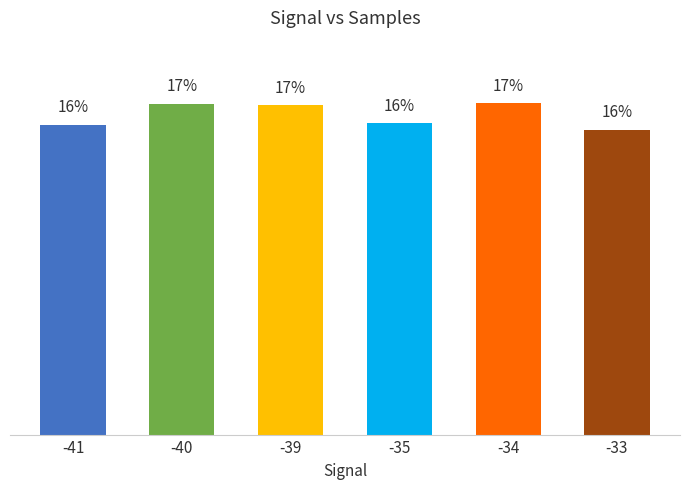

What is the maximum value shown in the chart?

17.3